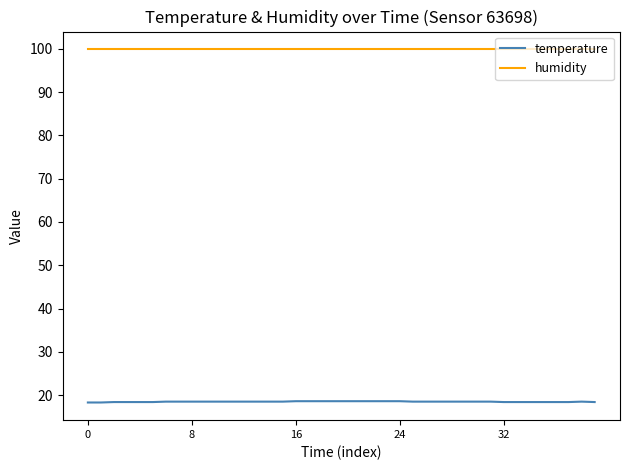

What is the highest value of the temperature series?

18.6